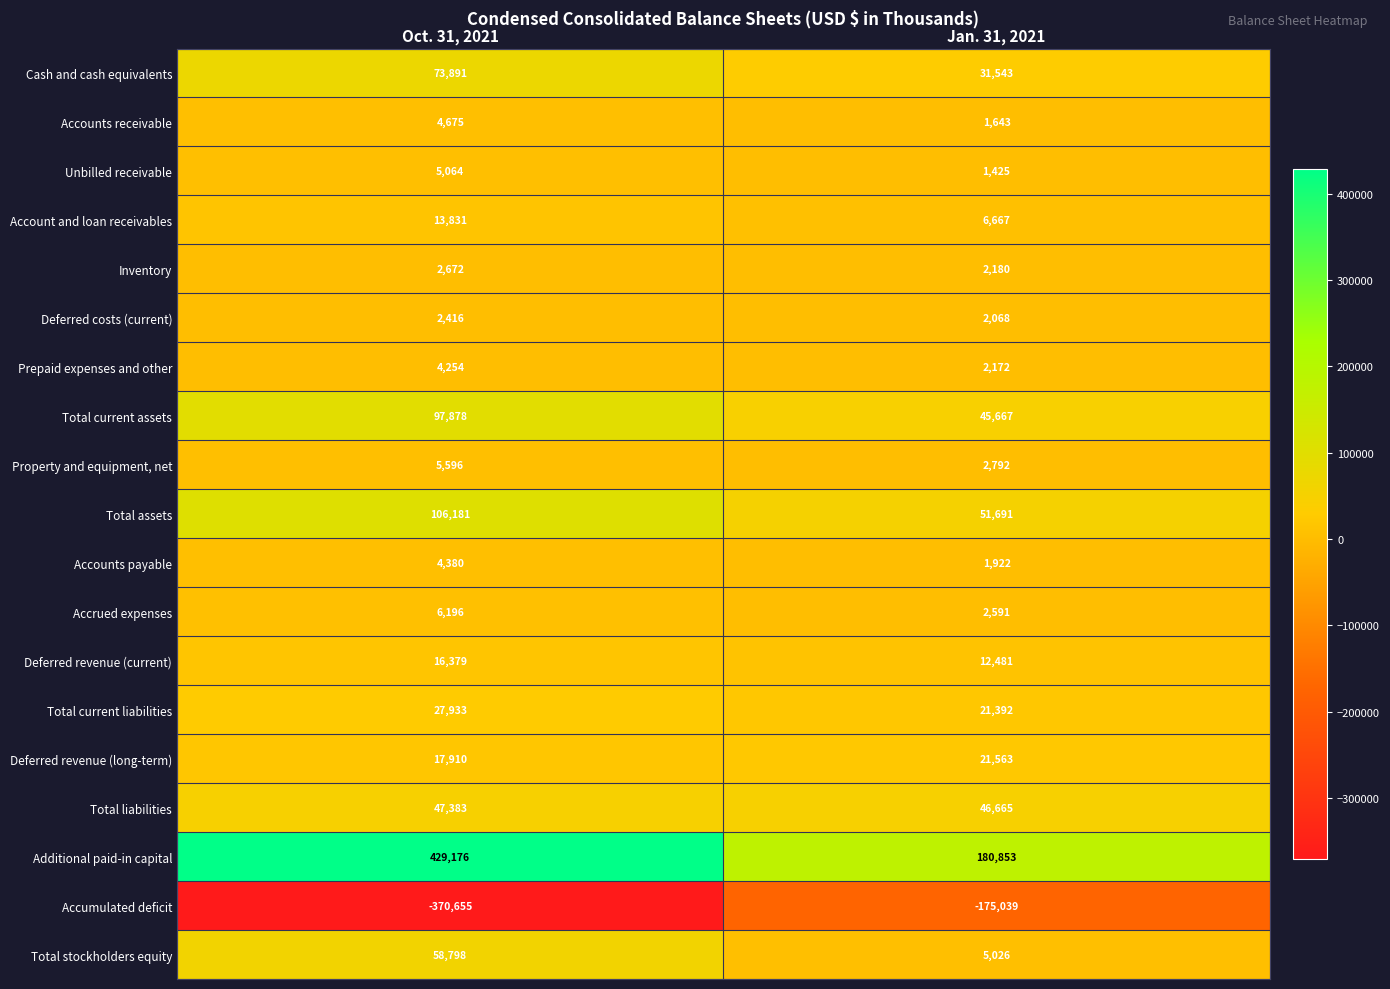

Which series has the largest range (max minus min)?

Additional paid-in capital